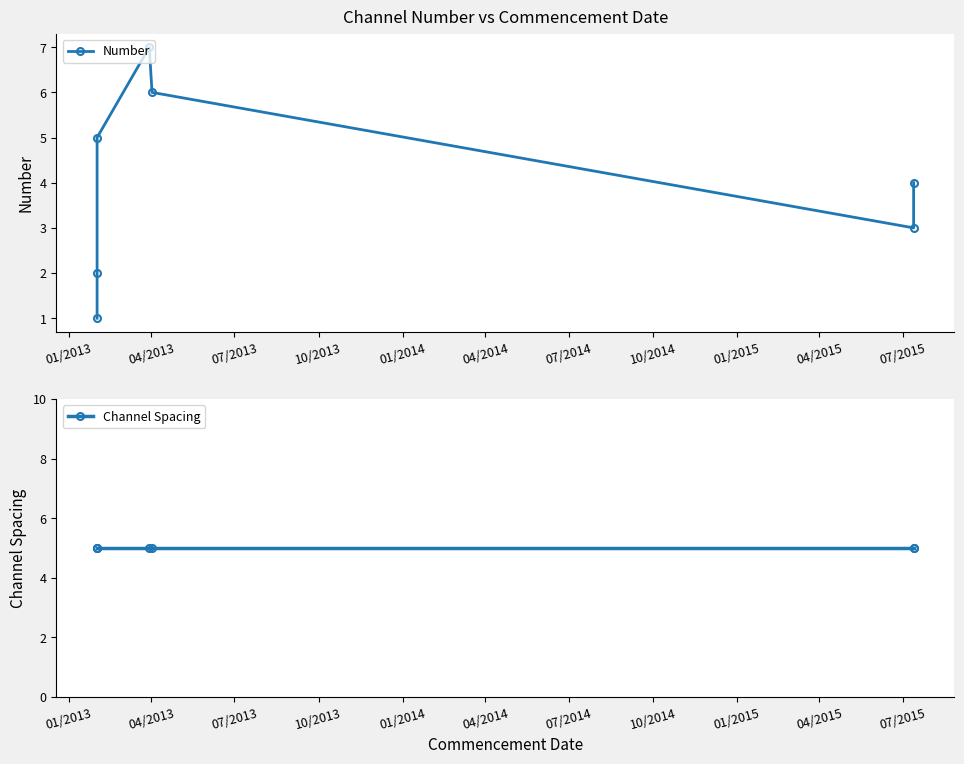

True or false: Channel Spacing has a value of 9 at 01/2014.

False